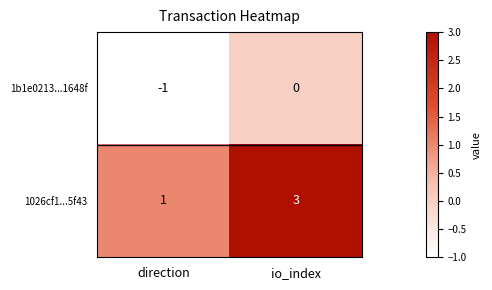

Is the value of 1b1e0213...1648f at io_index greater than the value of 1026cf1...5f43 at io_index?

No